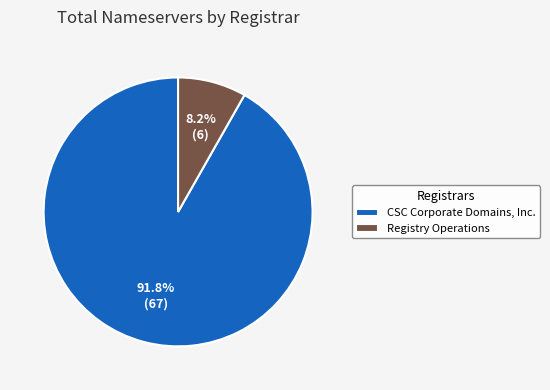

Which category has the smallest portion of the pie?

Registry Operations